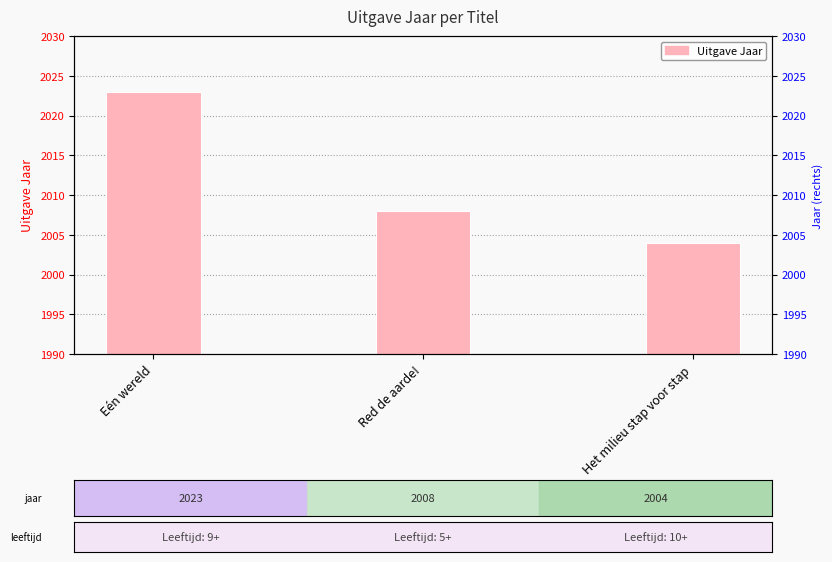

What is the difference between the values at Red de aarde! and Eén wereld?

15